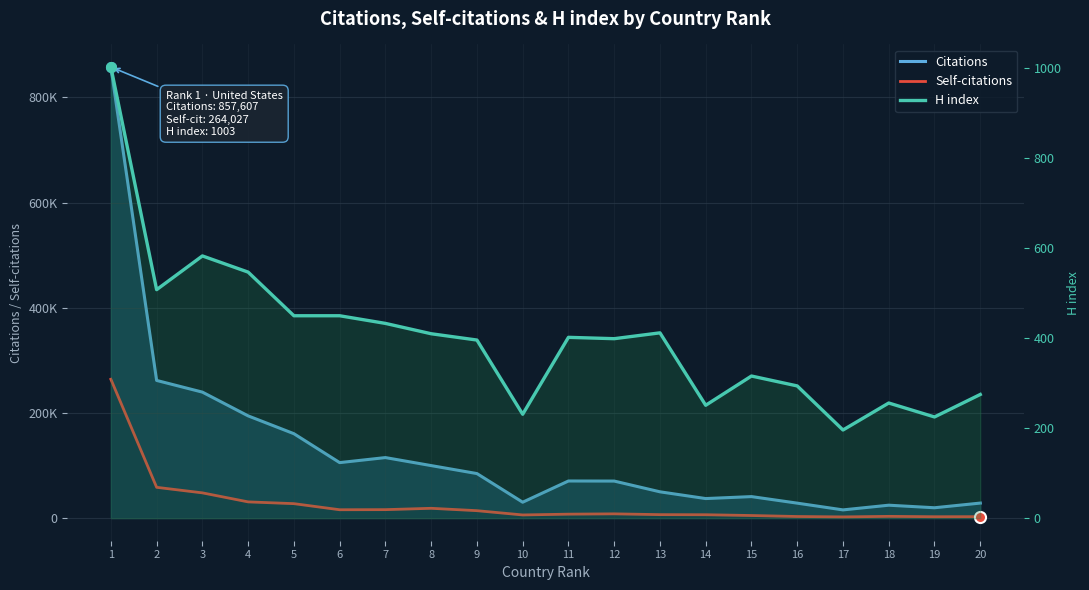

True or false: H index has more than 2 interior local peaks.

True